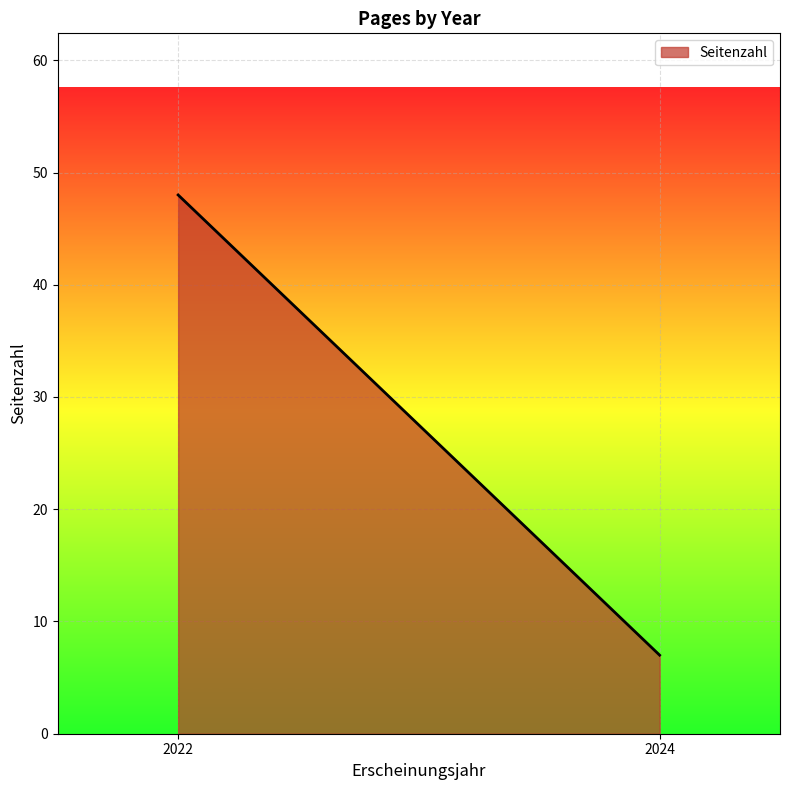

Between 2024 and 2022, which is larger?

2022